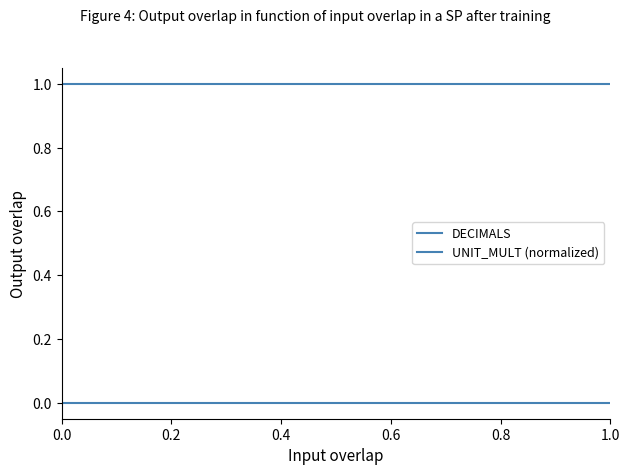

True or false: UNIT_MULT (normalized) and DECIMALS intersect in this chart.

False